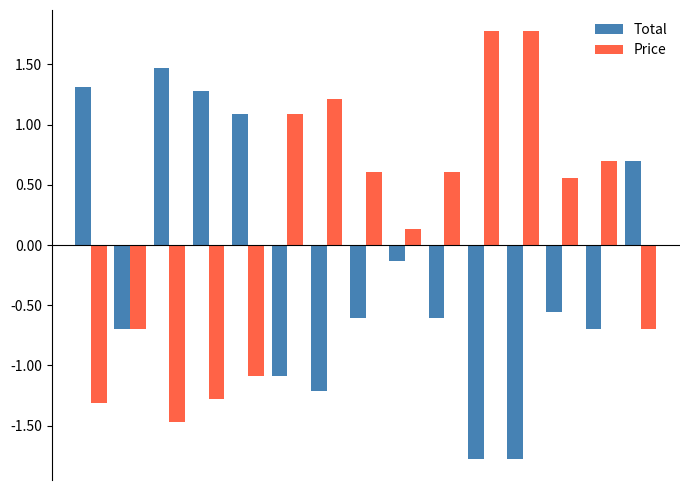

What is the minimum value shown in the chart?

-1.8